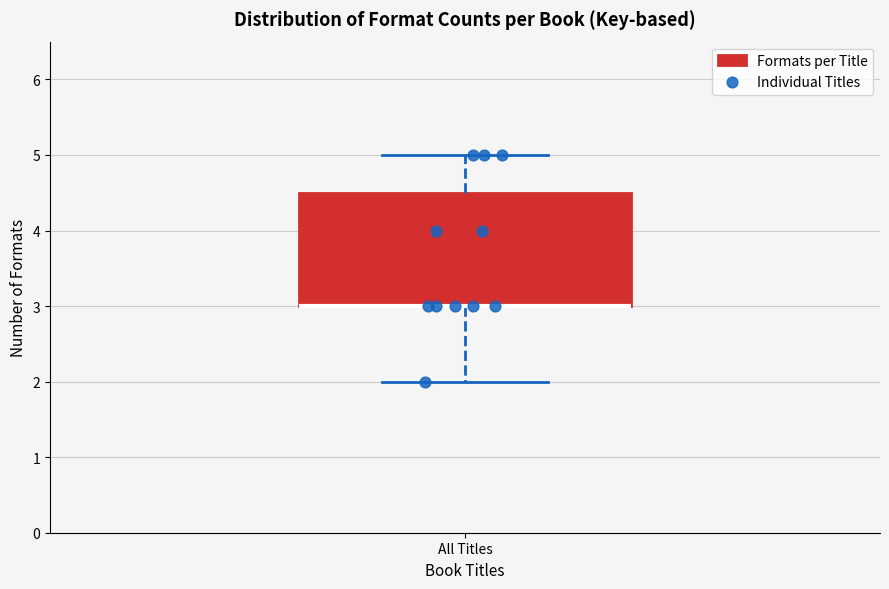

Where is the upper edge of the box for All Titles on the y-axis? The values are not printed on the chart, so give them approximately, as read against the axis.

4.5